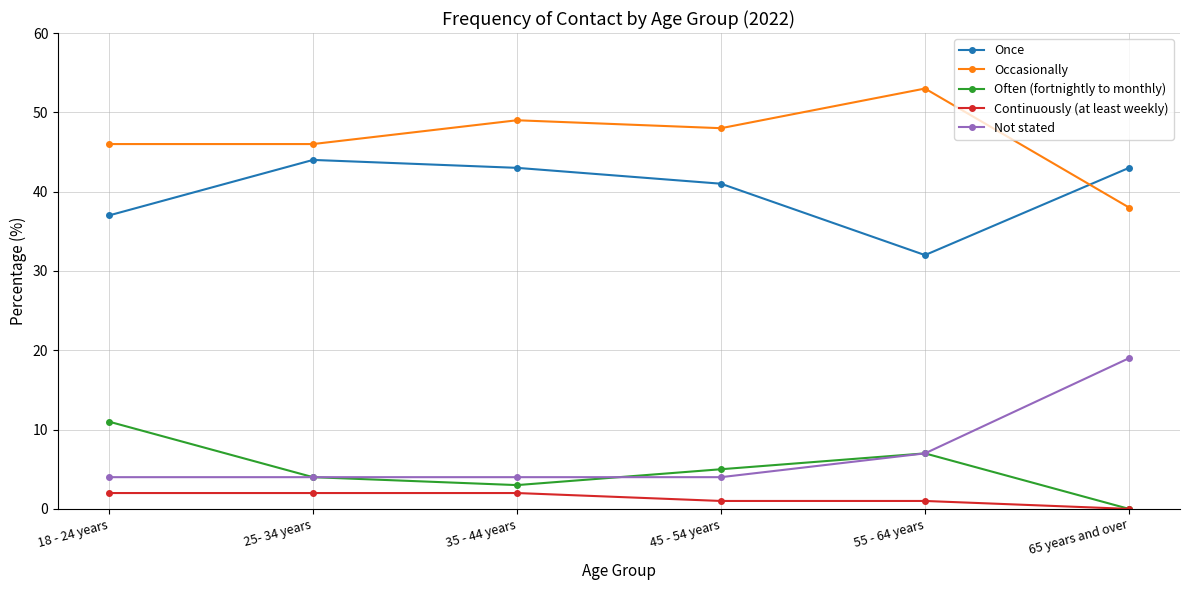

Rank the series by their maximum value, from highest to lowest.

Occasionally, Once, Not stated, Often (fortnightly to monthly), Continuously (at least weekly)